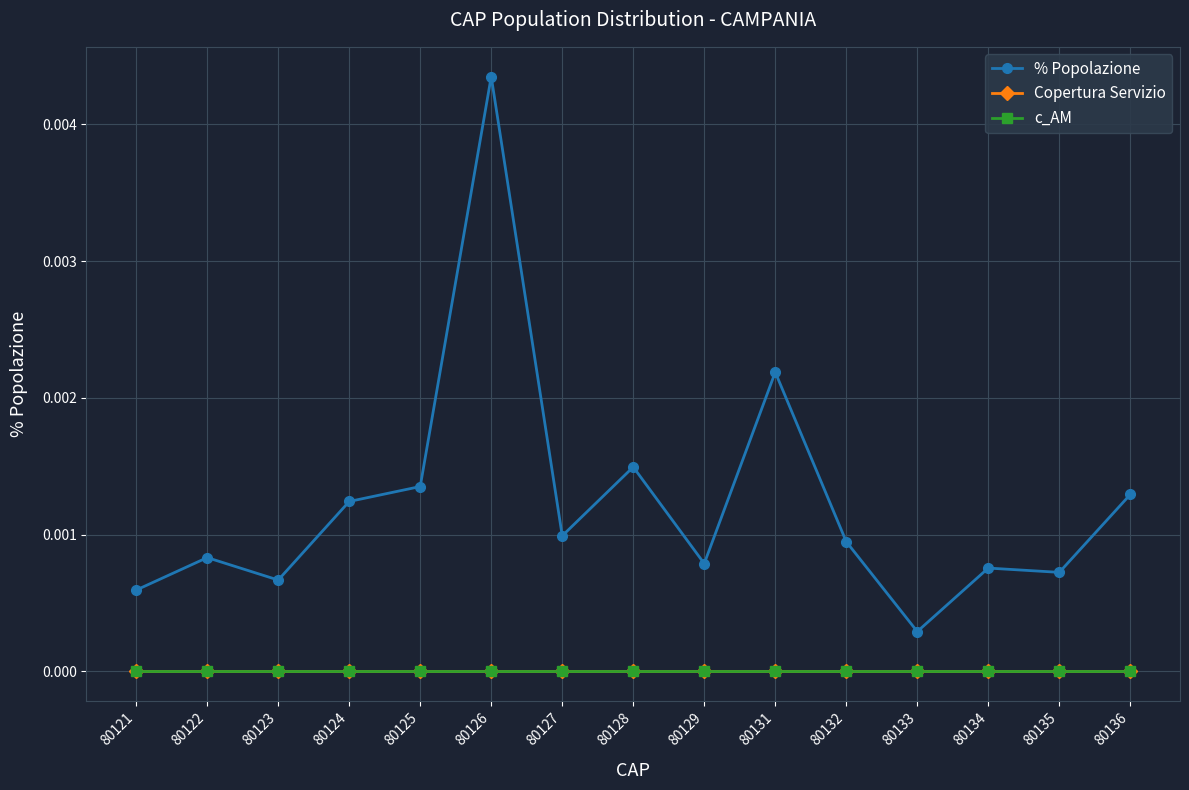

Reading left to right, list all the values displayed in this chart.

% Popolazione: 80121=0.0	80122=0.0	80123=0.0	80124=0.0	80125=0.0	80126=0.0	80127=0.0	80128=0.0	80129=0.0	80131=0.0	80132=0.0	80133=0.0	80134=0.0	80135=0.0	80136=0.0
Copertura Servizio: 80121=0.0	80122=0.0	80123=0.0	80124=0.0	80125=0.0	80126=0.0	80127=0.0	80128=0.0	80129=0.0	80131=0.0	80132=0.0	80133=0.0	80134=0.0	80135=0.0	80136=0.0
c_AM: 80121=0.0	80122=0.0	80123=0.0	80124=0.0	80125=0.0	80126=0.0	80127=0.0	80128=0.0	80129=0.0	80131=0.0	80132=0.0	80133=0.0	80134=0.0	80135=0.0	80136=0.0